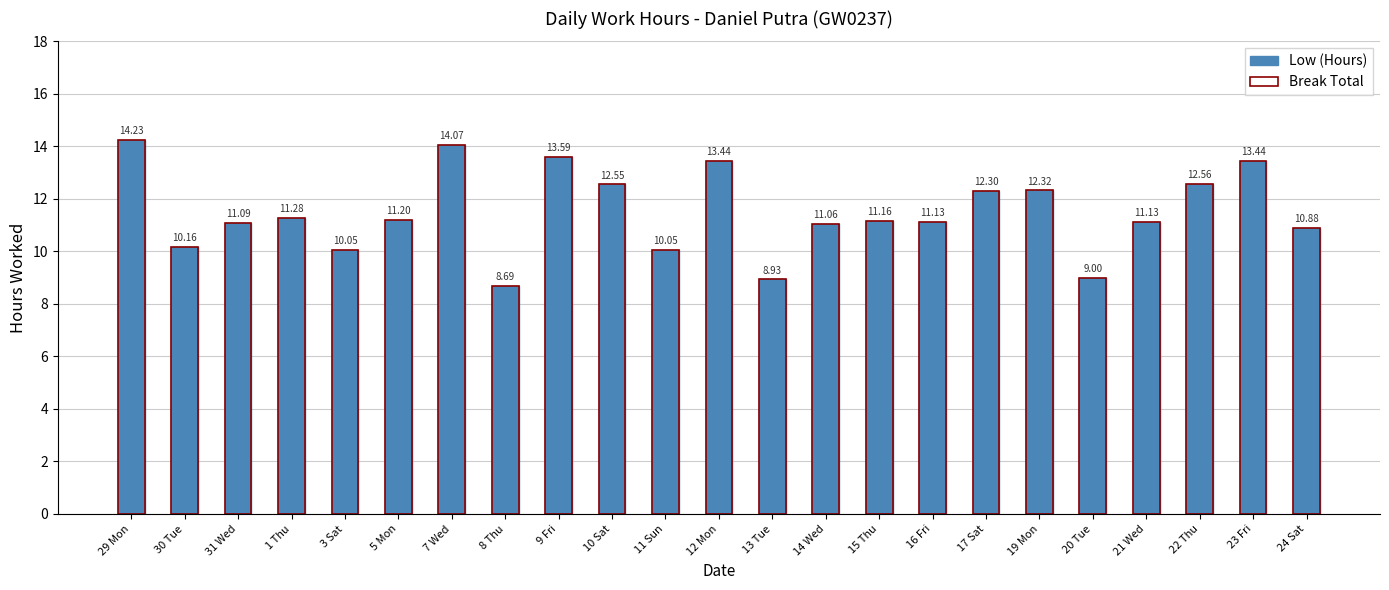

Reading left to right, what are all the values shown in this chart?

Low (Hours): 14.2	10.2	11.1	11.3	10.1	11.2	14.1	8.7	13.6	12.6	10.1	13.4	8.9	11.1	11.2	11.1	12.3	12.3	9.0	11.1	12.6	13.4	10.9
Break Total: 14.2	10.2	11.1	11.3	10.1	11.2	14.1	8.7	13.6	12.6	10.1	13.4	8.9	11.1	11.2	11.1	12.3	12.3	9.0	11.1	12.6	13.4	10.9